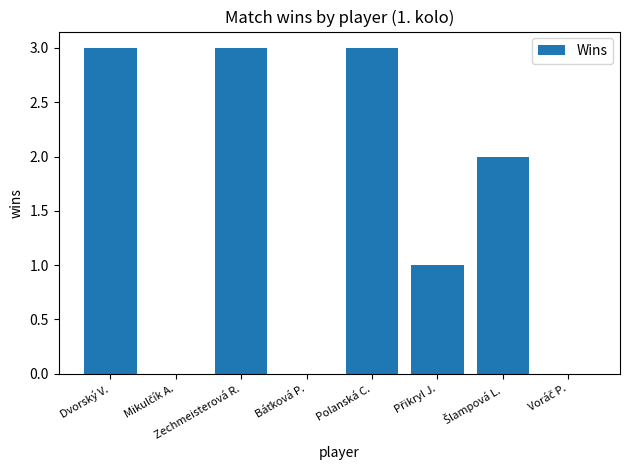

Read the value at Dvorský V..

3